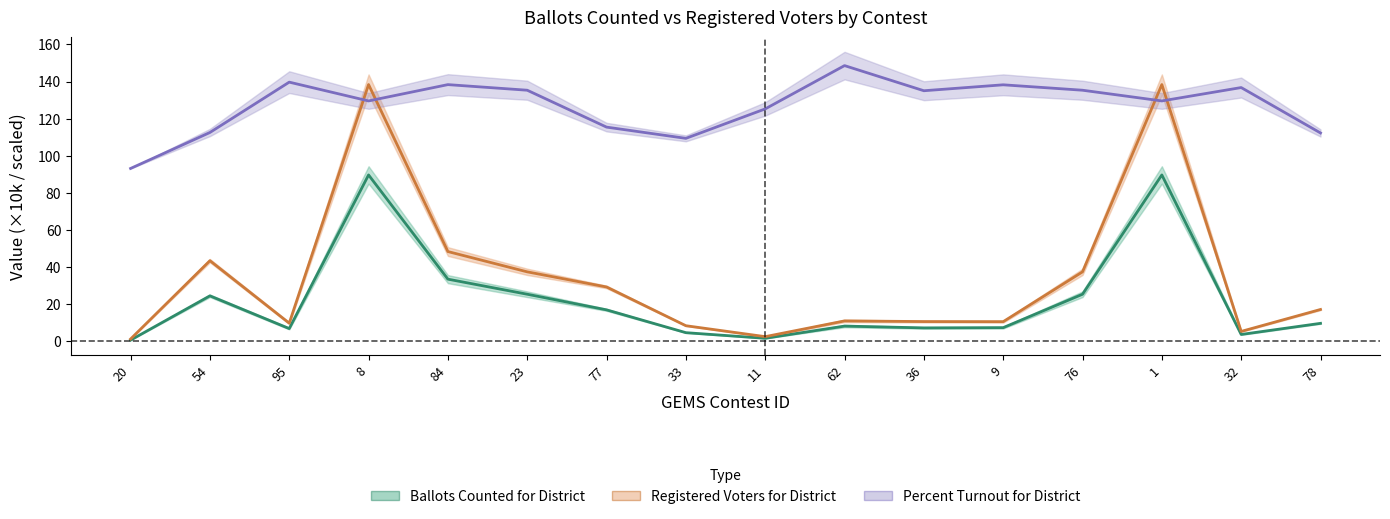

Count the number of data series in this chart.

3